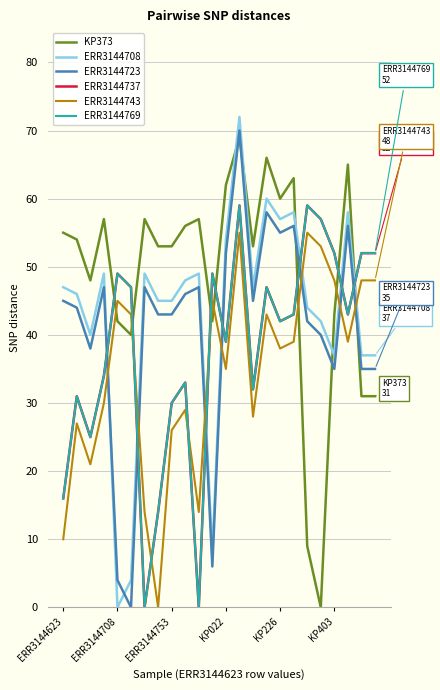

Does the chart have visible grid lines?

Yes